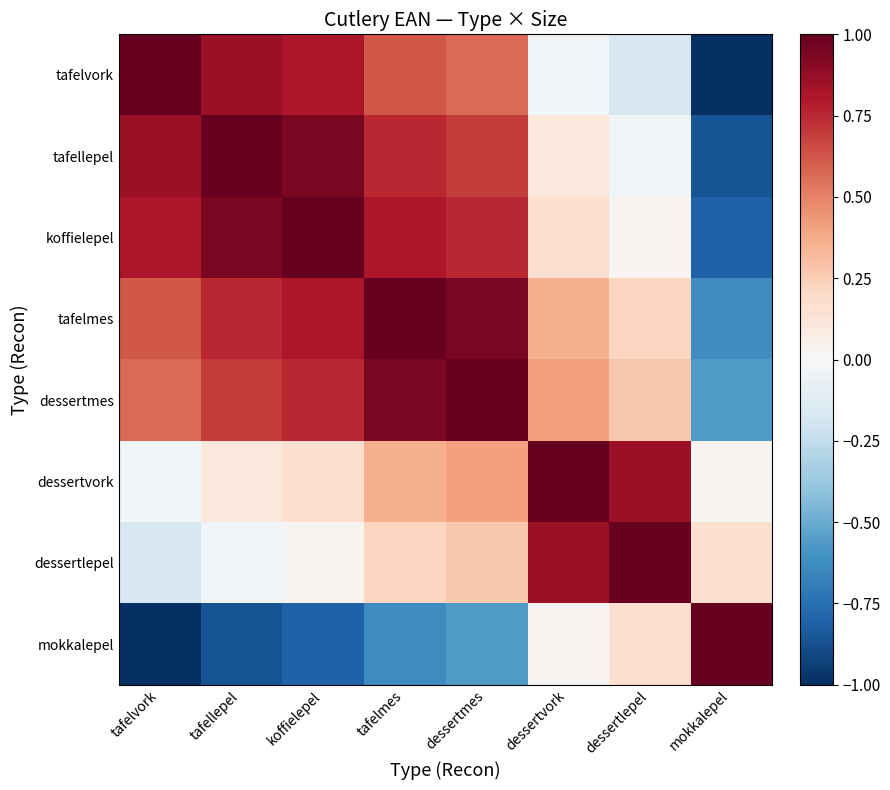

At which category is the sum across all series the highest?

tafelmes